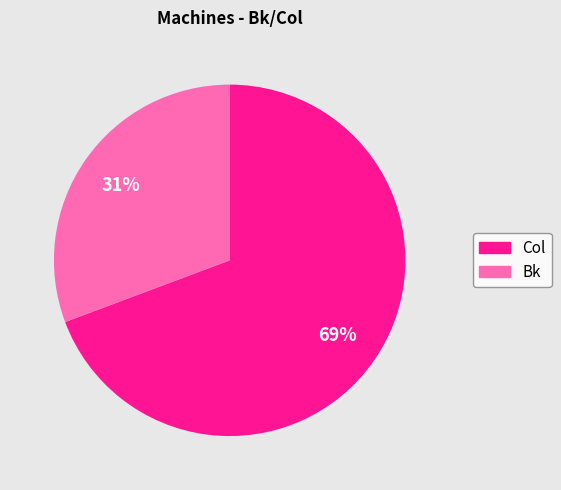

Which has a higher value, Bk or Col?

Col